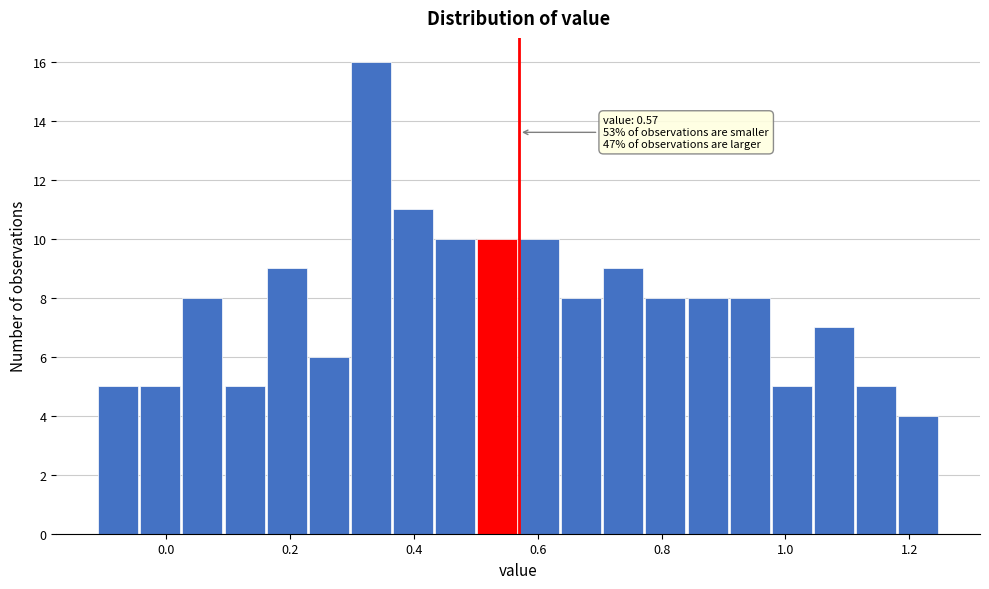

Read against the x-axis, roughly where is the centre of the tallest bar?

0.34